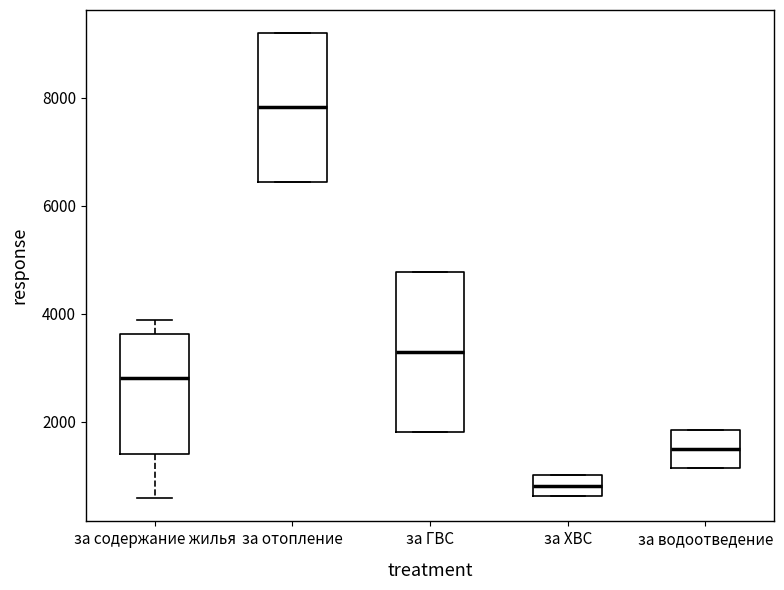

Reading left to right, transcribe this box plot: for each box, give where its median line is, the range the box spans, and where its two whiskers end, as read against the y-axis. The values are not printed on the chart, so give them approximately, as read against the axis.

за содержание жилья: median 2800, box 1400 to 3600, whiskers 600 to 3800
за отопление: median 7800, box 6400 to 9200, whiskers 6400 to 9200
за ГВС: median 3200, box 1800 to 4800, whiskers 1800 to 4800
за ХВС: median 800, box 600 to 1000, whiskers 600 to 1000
за водоотведение: median 1400, box 1200 to 1800, whiskers 1200 to 1800